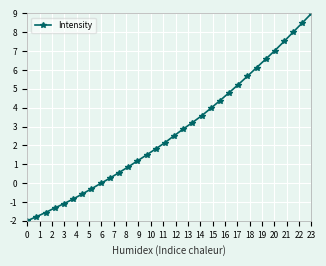

How many data points does each series have?

32